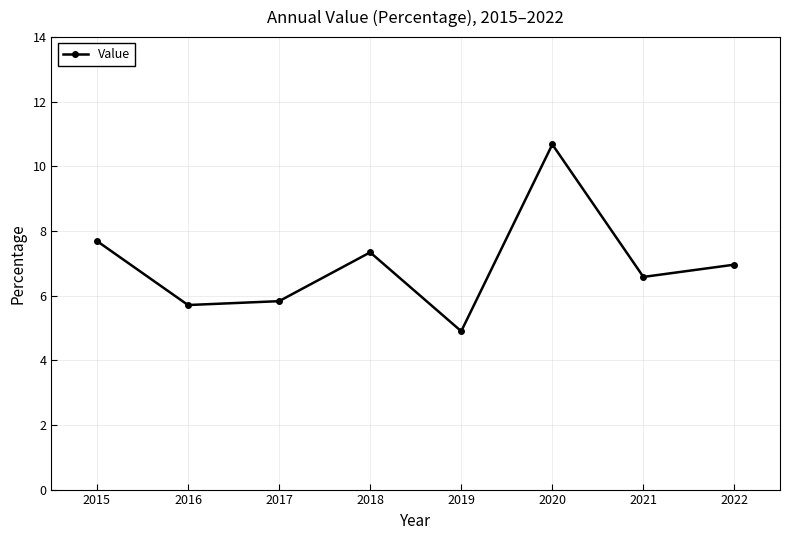

True or false: the data has more than 1 interior local peaks.

True